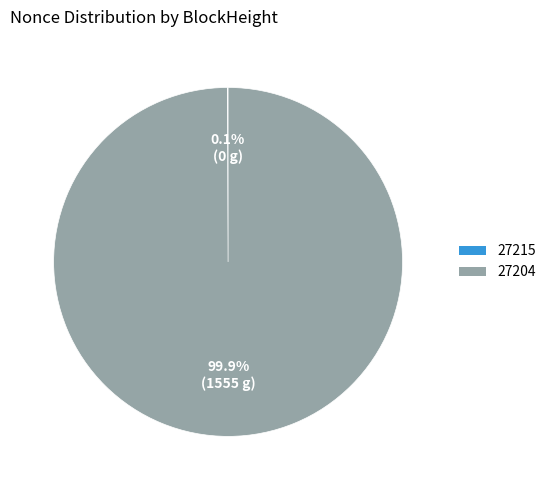

Which slice is the largest?

27204